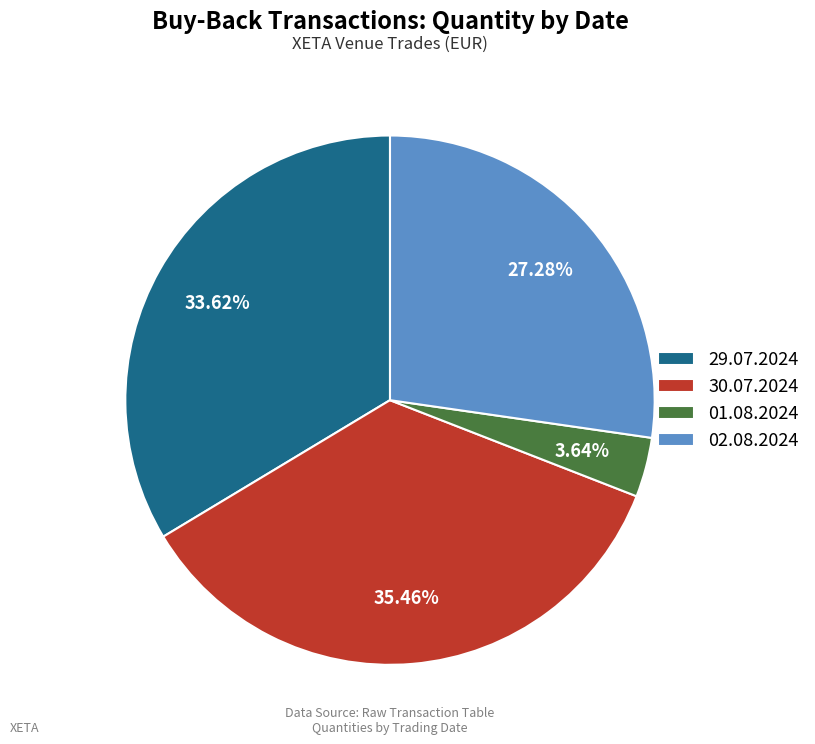

Is there any slice that represents more than half of the pie?

No